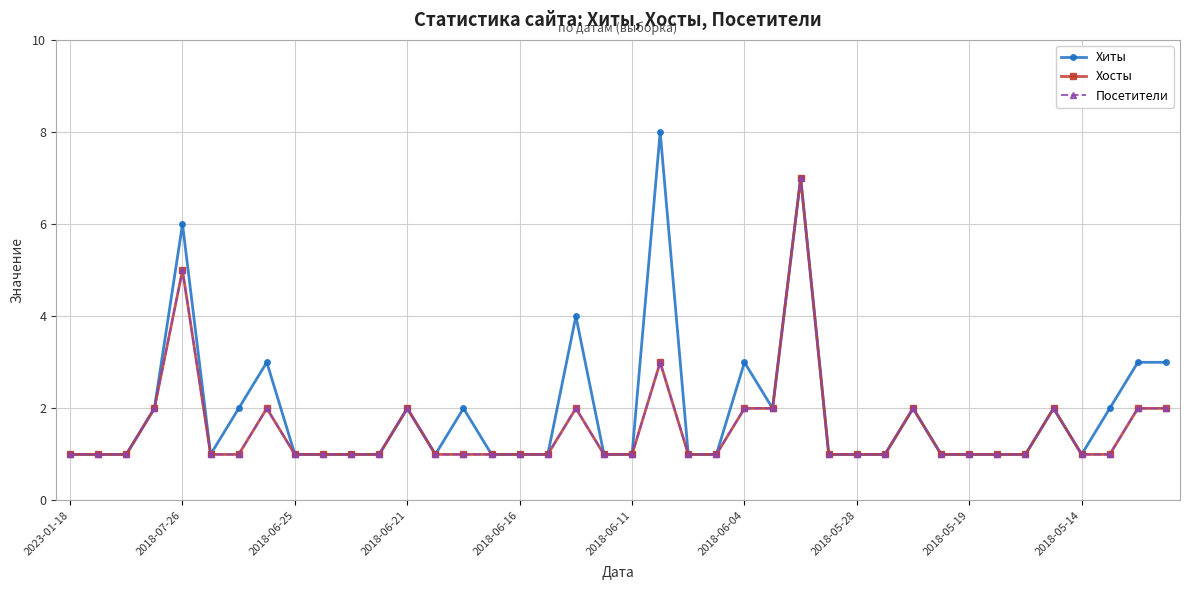

Reading left to right, what are all the values shown in this chart?

Хиты: 1	1	1	2	6	1	2	3	1	1	1	1	2	1	2	1	1	1	4	1	1	8	1	1	3	2	7	1	1	1	2	1	1	1	1	2	1	2	3	3
Хосты: 1	1	1	2	5	1	1	2	1	1	1	1	2	1	1	1	1	1	2	1	1	3	1	1	2	2	7	1	1	1	2	1	1	1	1	2	1	1	2	2
Посетители: 1	1	1	2	5	1	1	2	1	1	1	1	2	1	1	1	1	1	2	1	1	3	1	1	2	2	7	1	1	1	2	1	1	1	1	2	1	1	2	2